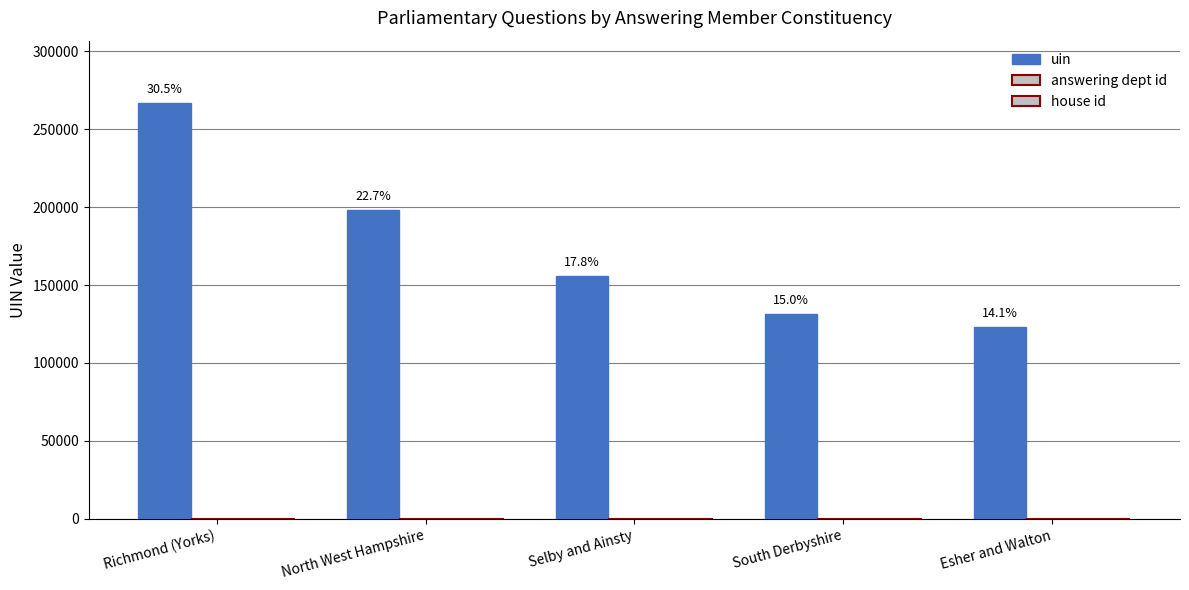

Count the number of categories in the chart.

5